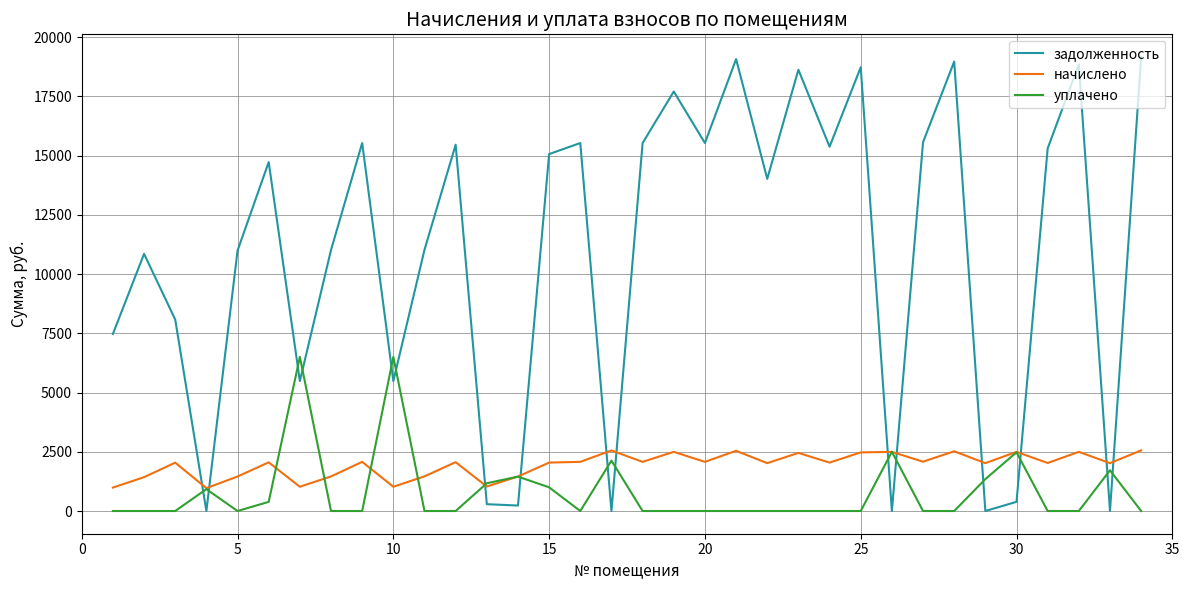

Which series has the largest total across all categories?

задолженность